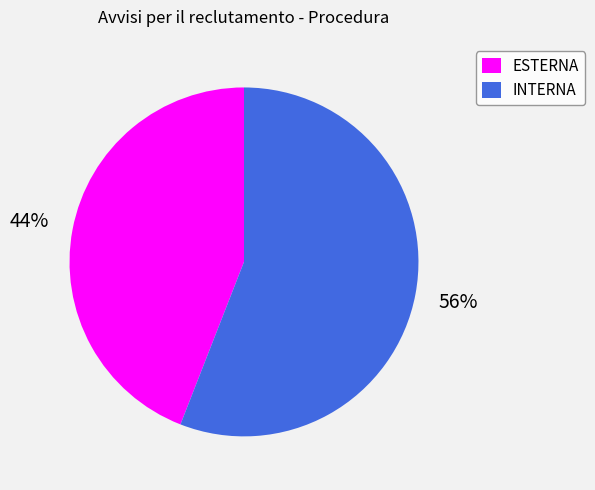

How many slices are in this pie chart?

2